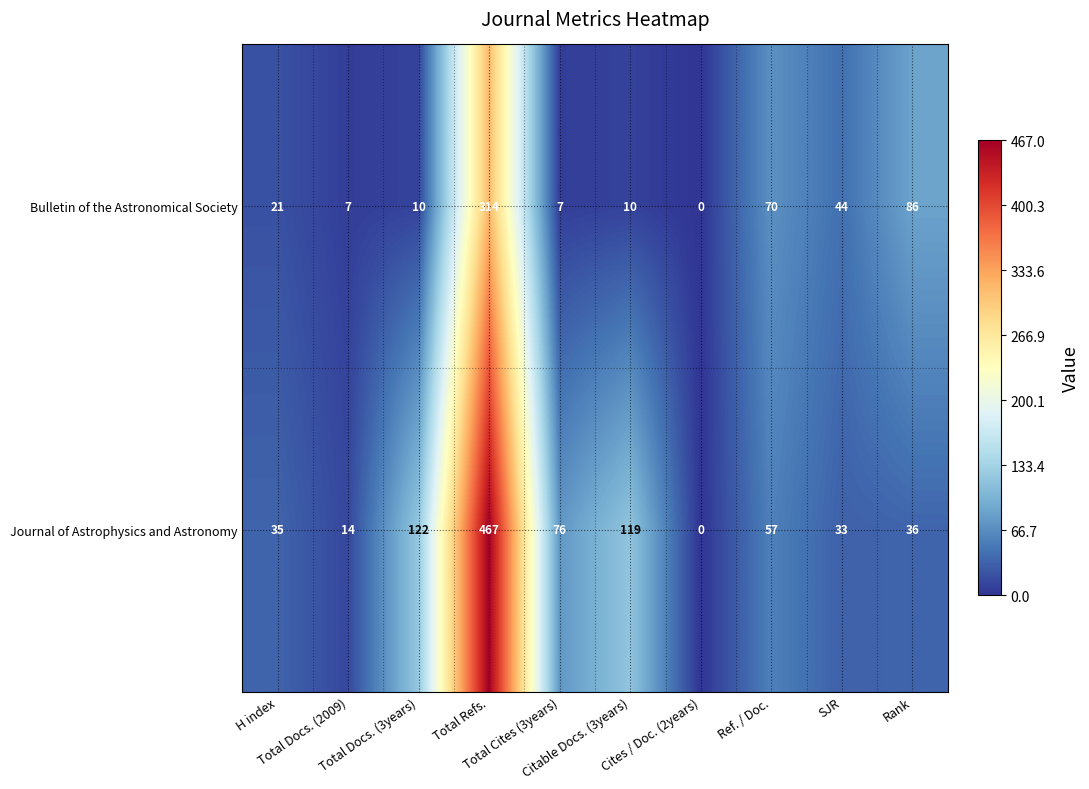

List the series in order of their peak value, highest first.

Journal of Astrophysics and Astronomy, Bulletin of the Astronomical Society